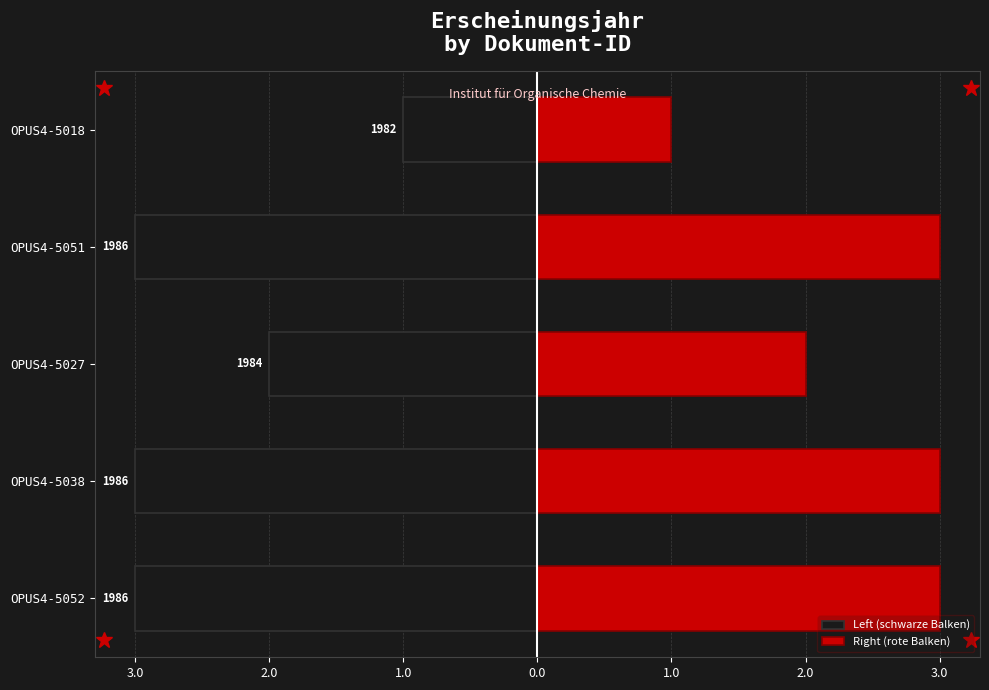

Read the Left (schwarze Balken) value at OPUS4-5018.

-1